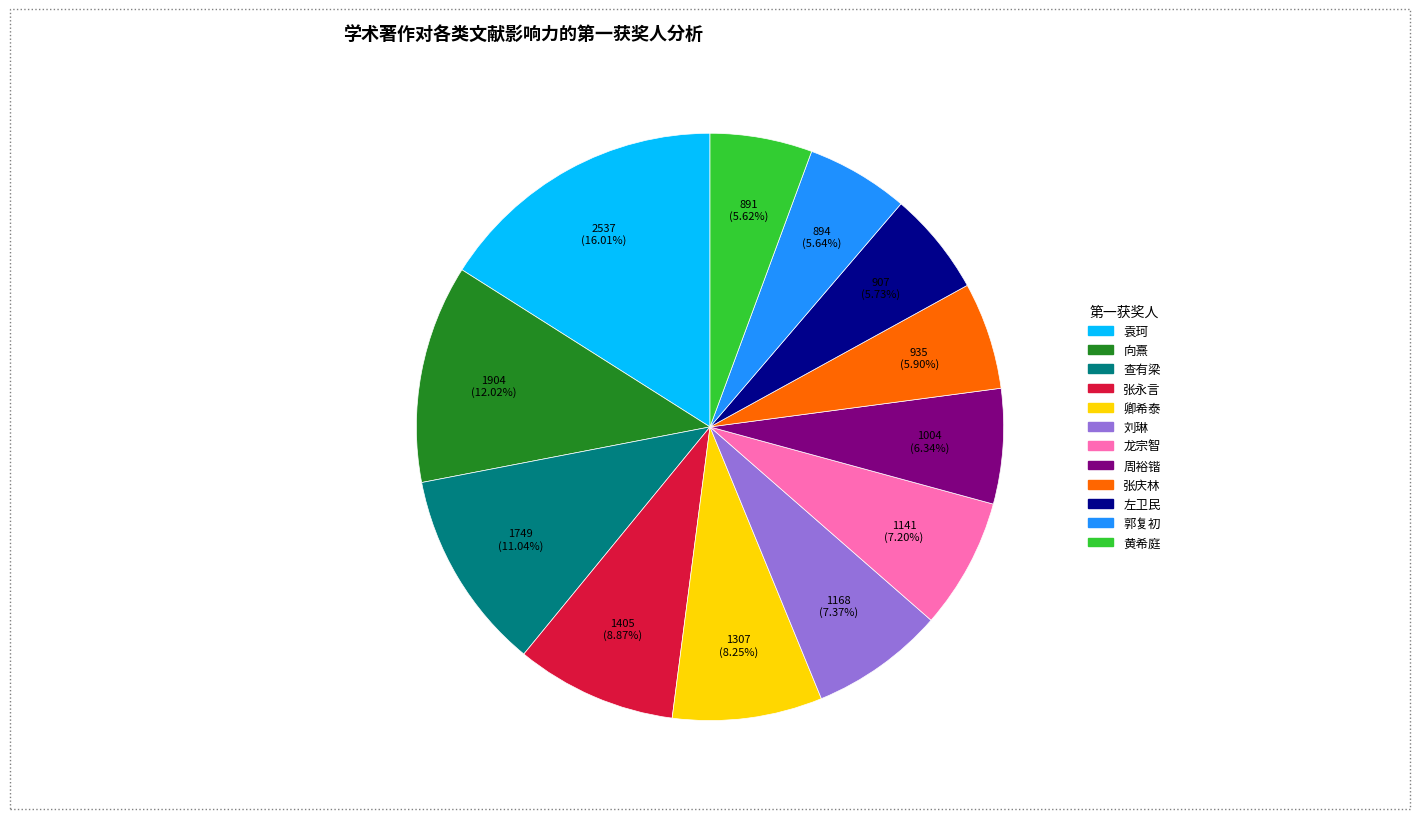

Combined, what portion of the pie is 查有梁 and 刘琳?

18.4%